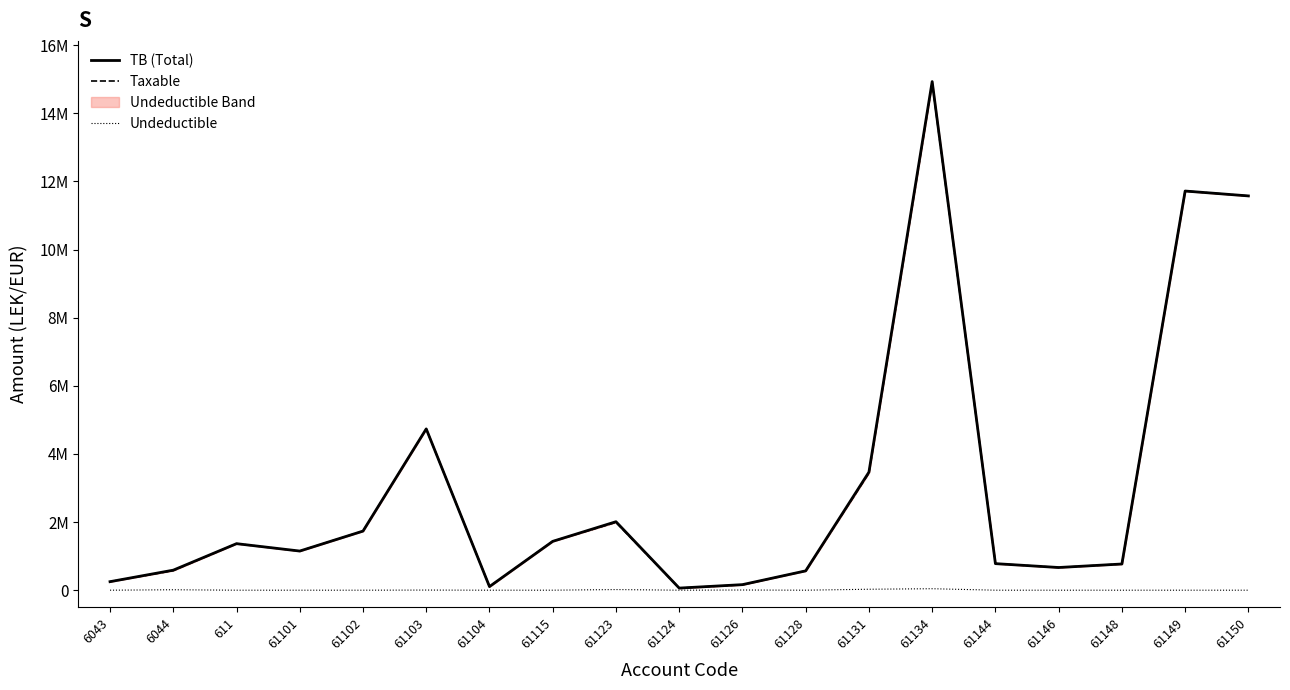

True or false: TB (Total) and Undeductible cross at least once.

False